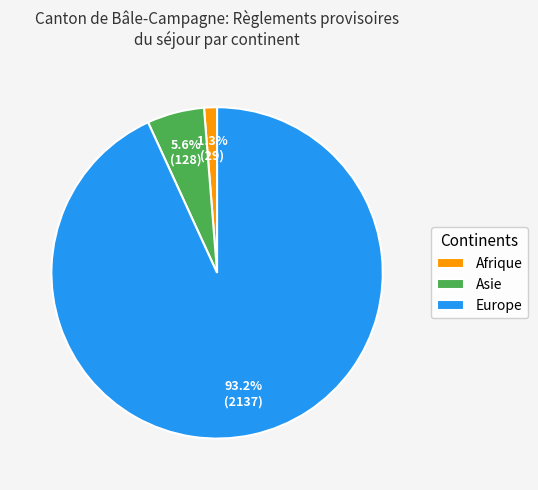

What is the smallest slice in the pie chart?

Afrique